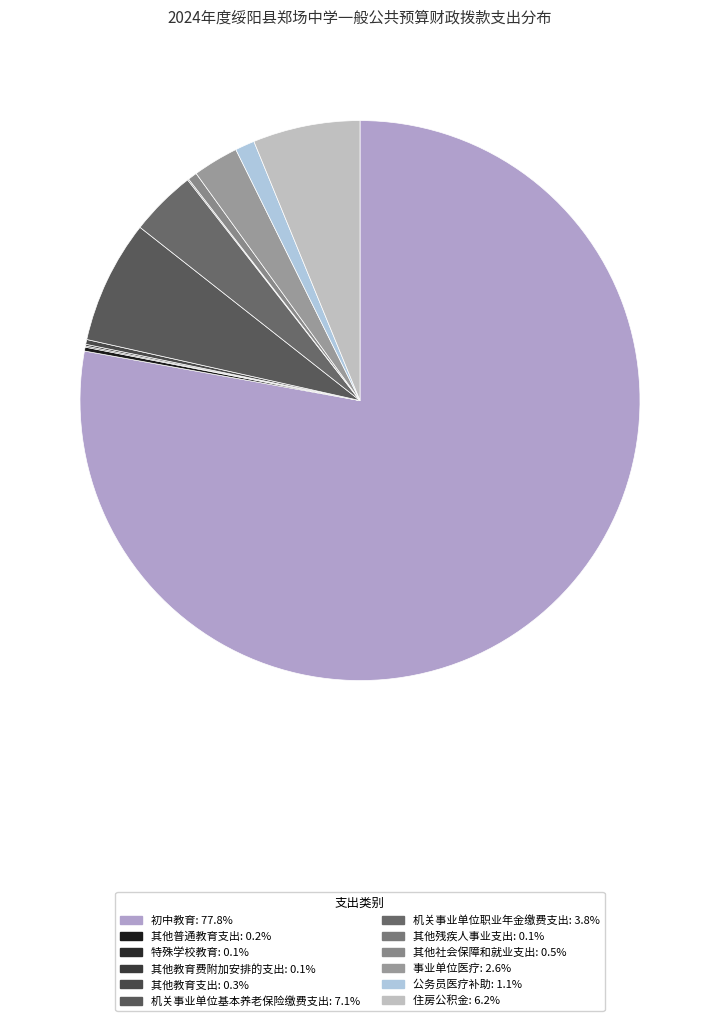

Combined, do 其他教育支出 and 其他社会保障和就业支出 account for over 50%?

No